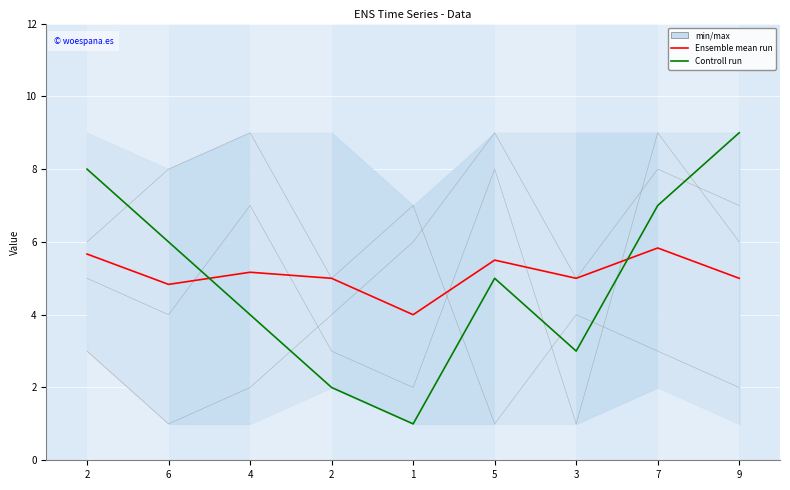

What is the label of the 2nd point from the left?

6